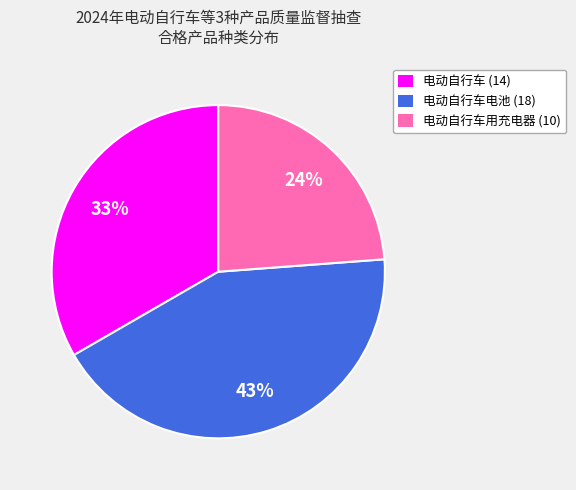

Which slice is the smallest?

电动自行车用充电器 (10)